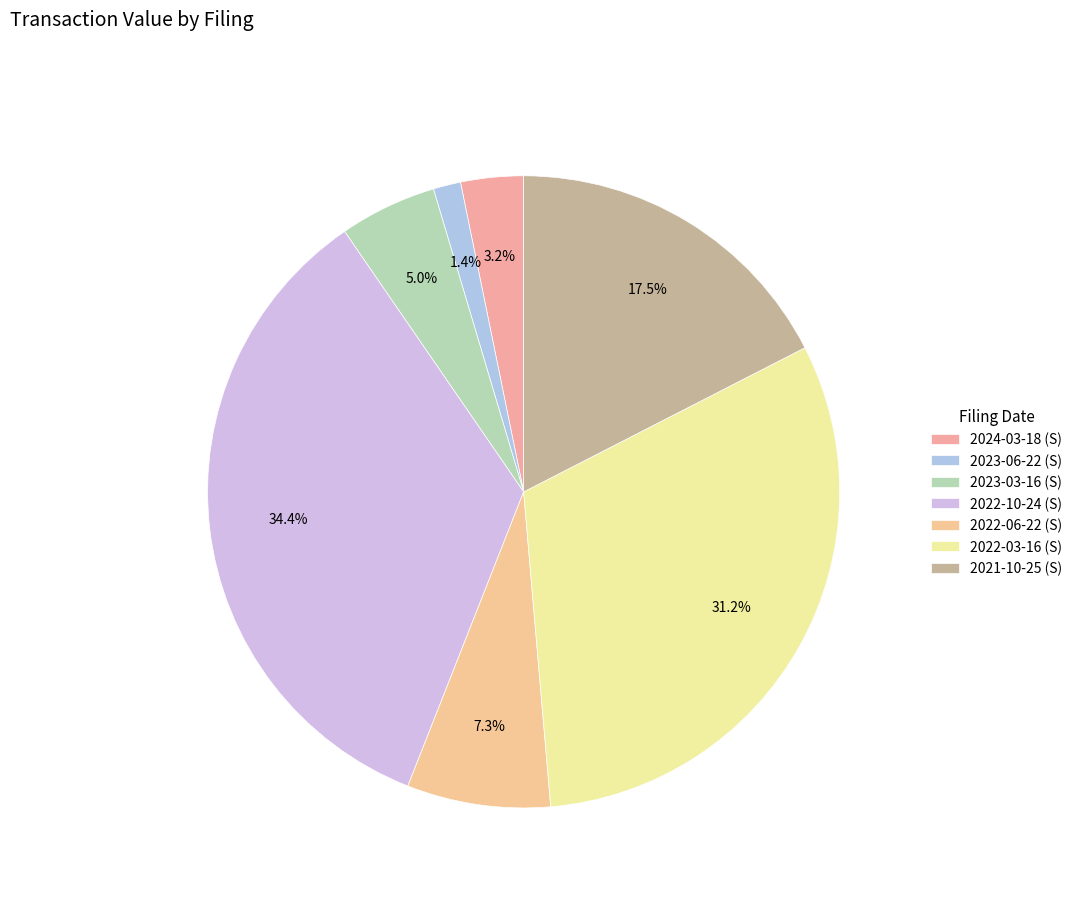

How many segments does this pie chart have?

7